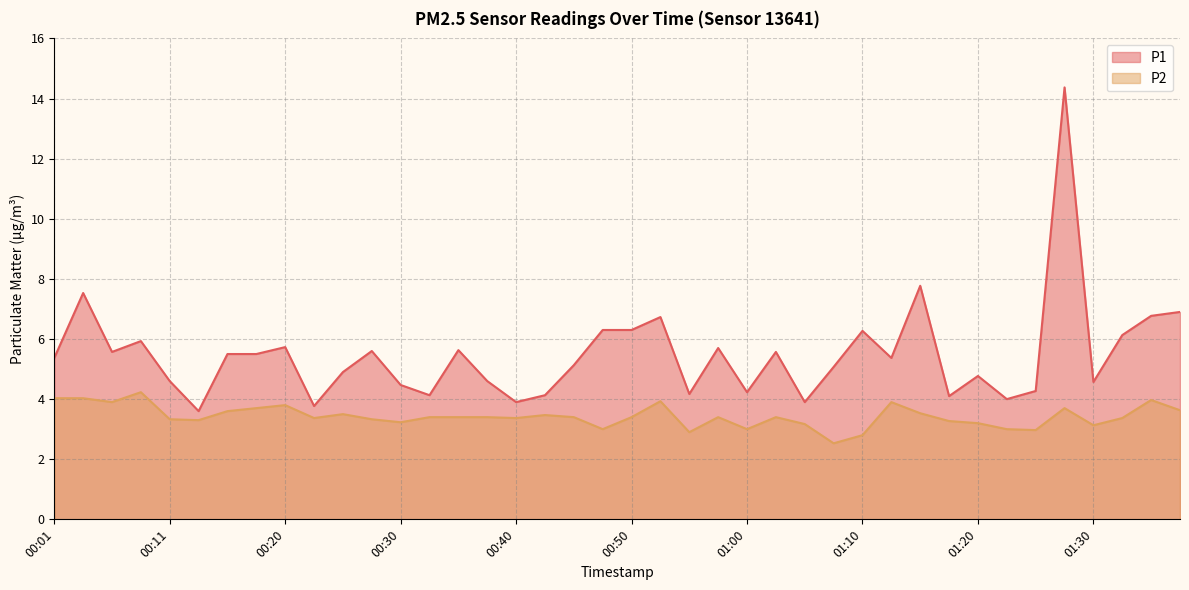

How many distinct data groups are displayed?

2